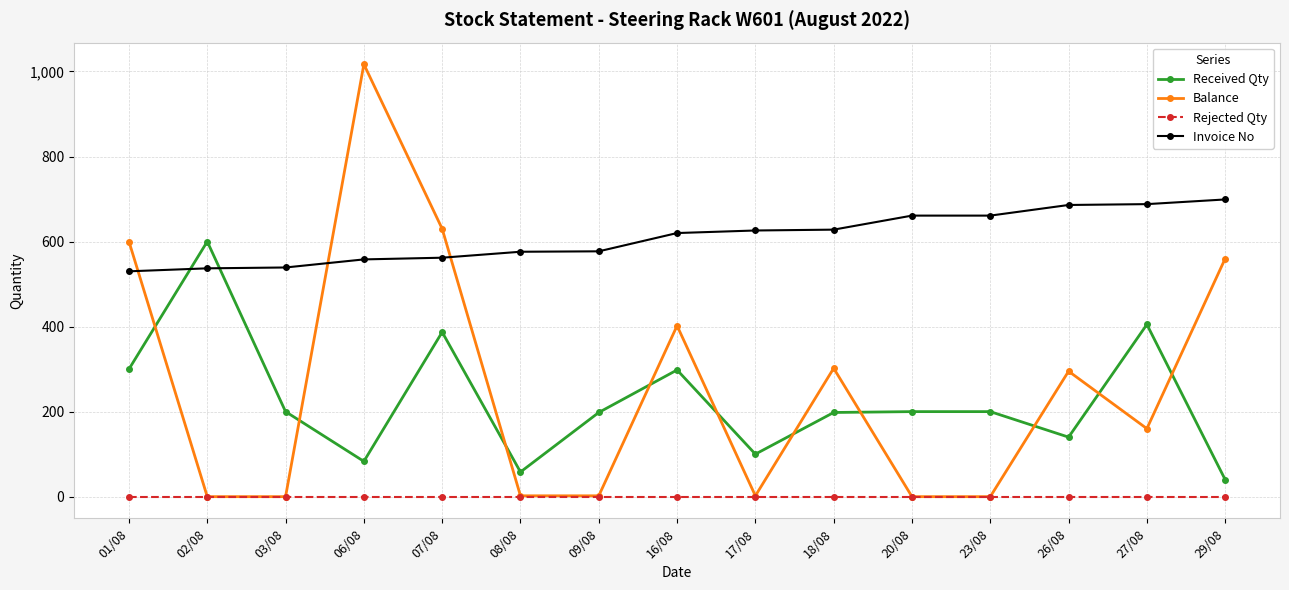

True or false: Received Qty has a value of 198 at 18/08.

True